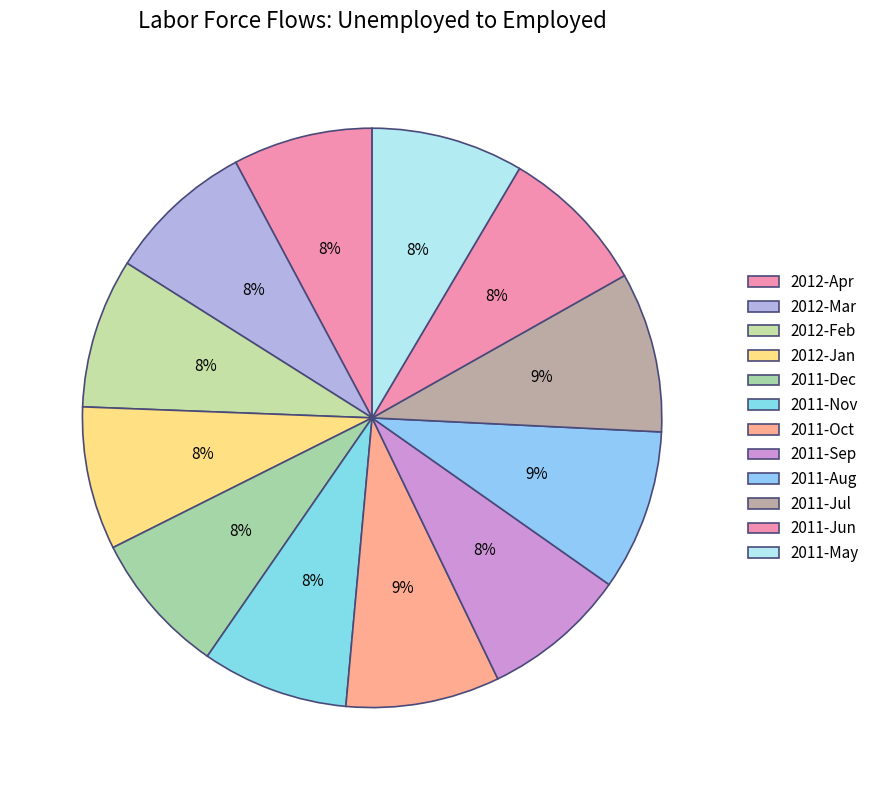

To the nearest percent, what is the average slice percentage?

8%